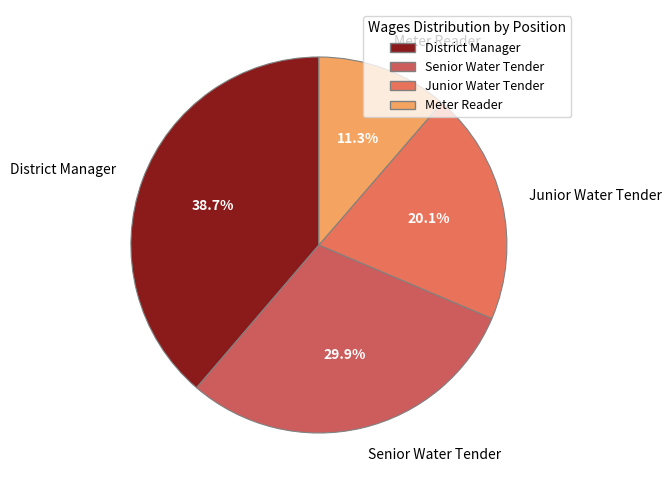

To the nearest percent, what is the difference between the Senior Water Tender and District Manager slice percentages?

9%